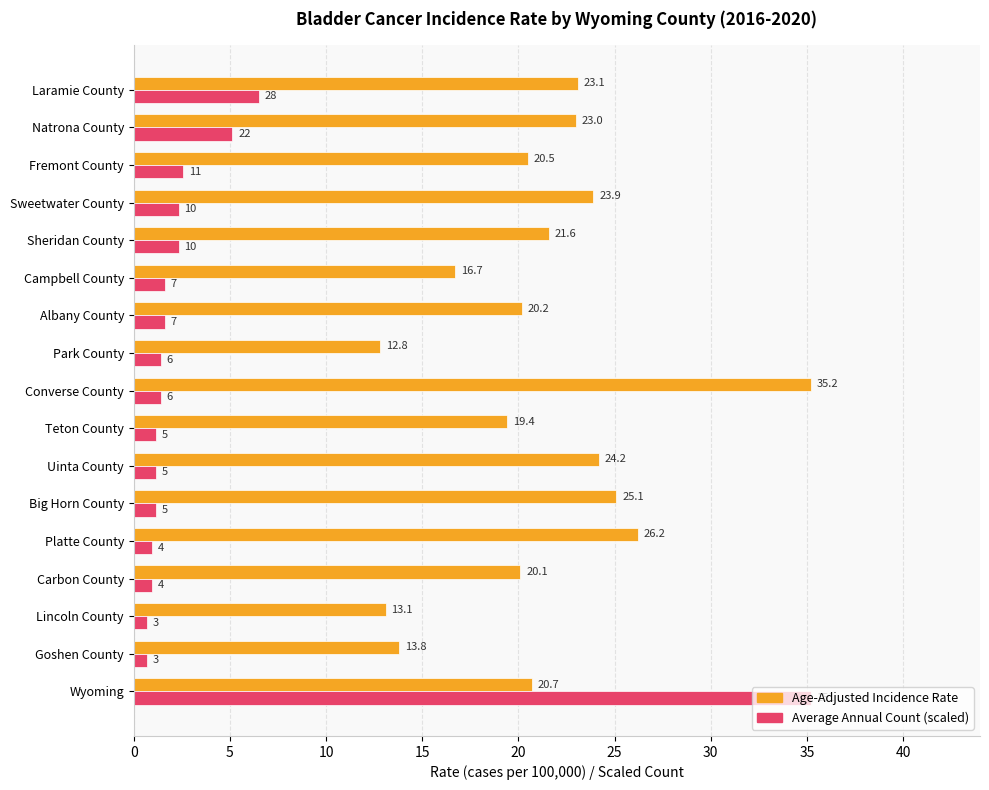

What is the greatest value displayed?

35.2